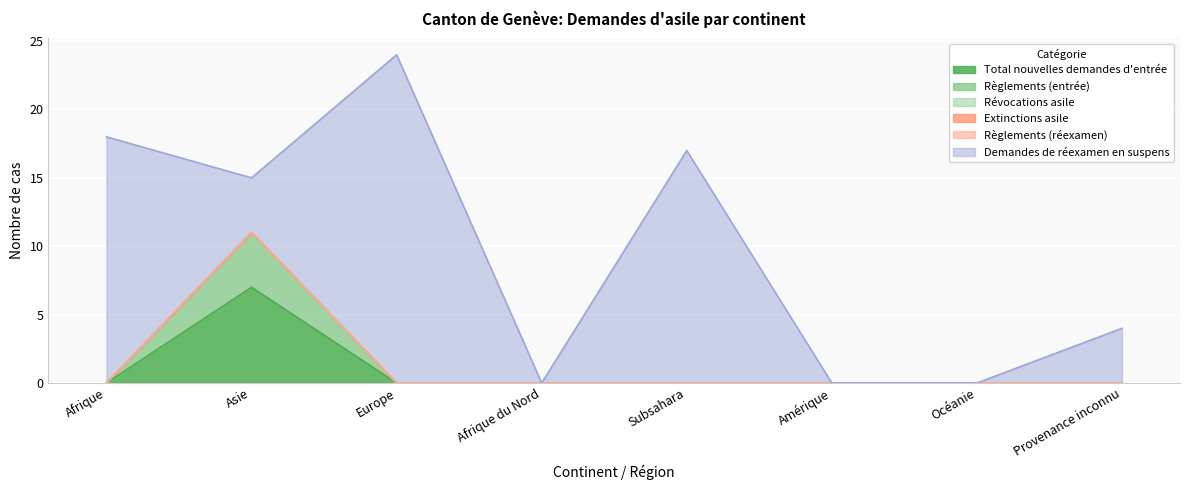

Which label corresponds to the largest value in the chart?

Europe